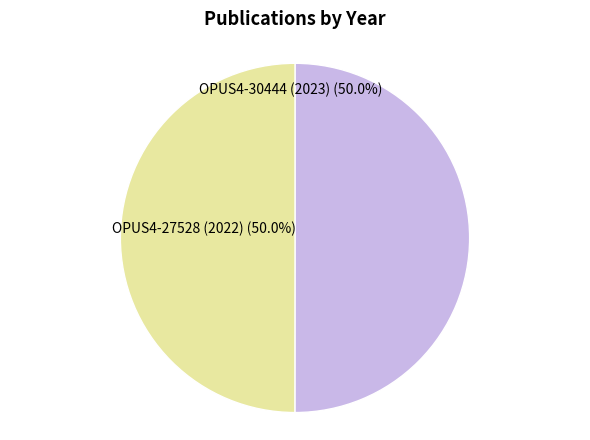

Approximately how many times larger is the value at OPUS4-30444 (2023) compared to OPUS4-27528 (2022)?

1.0